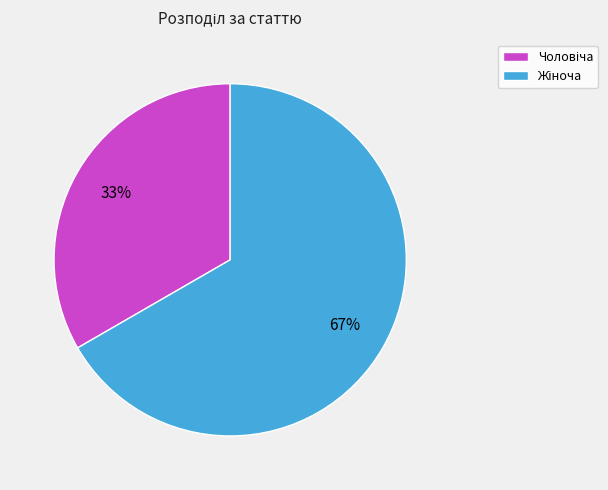

To the nearest percent, what is the average slice percentage?

50%